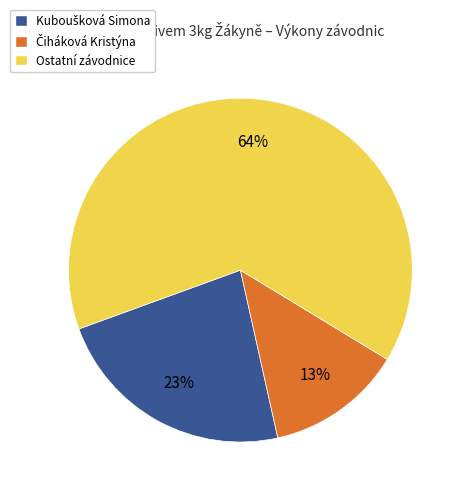

Is there any slice that represents more than half of the pie?

Yes